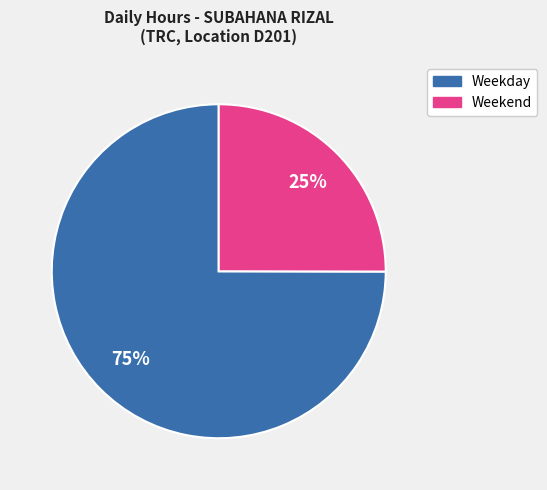

Does Weekend represent more than half of the total?

No